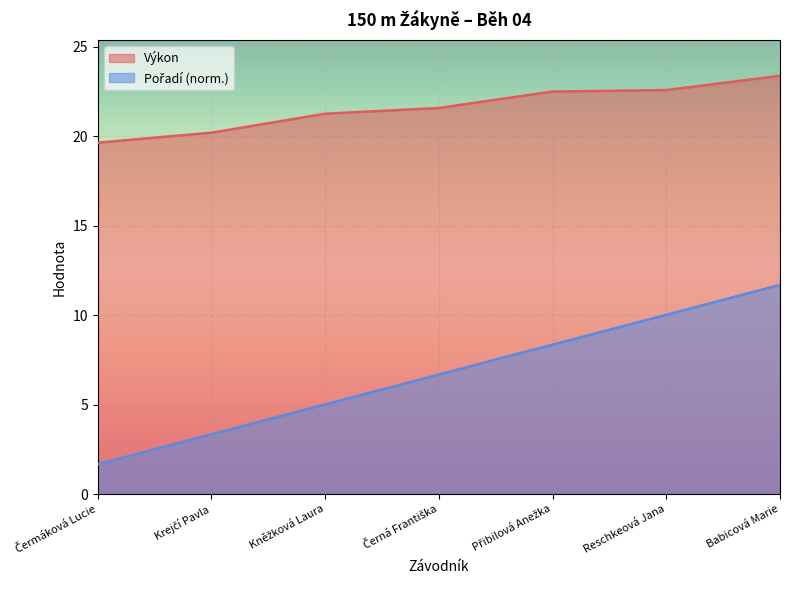

What is the minimum value shown in the chart?

1.7